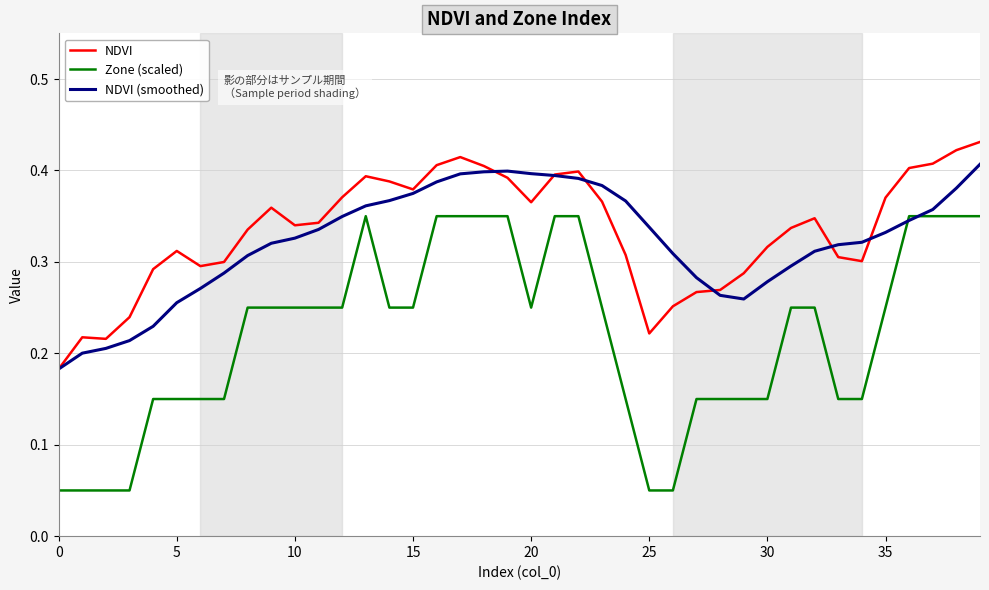

List the series in order of their peak value, lowest first.

Zone (scaled), NDVI (smoothed), NDVI